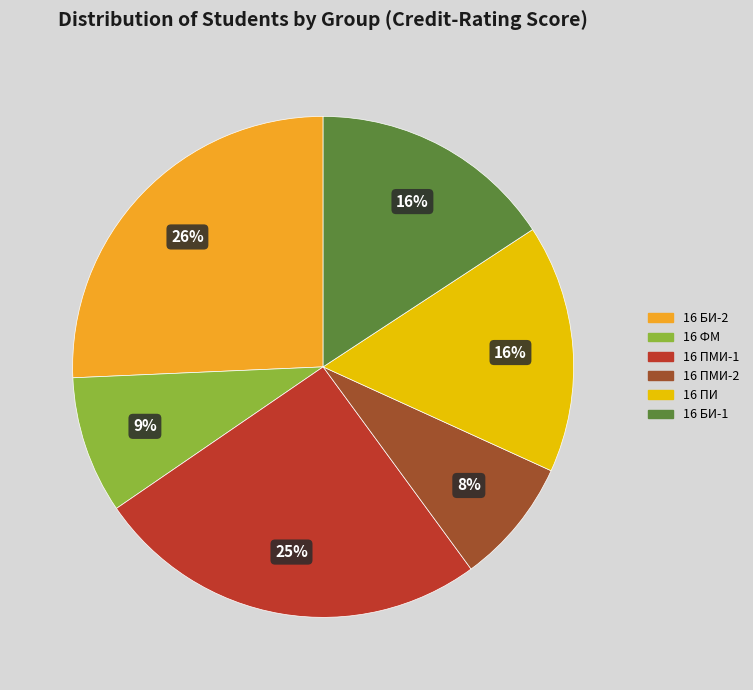

To the nearest percent, what is the average slice percentage?

17%